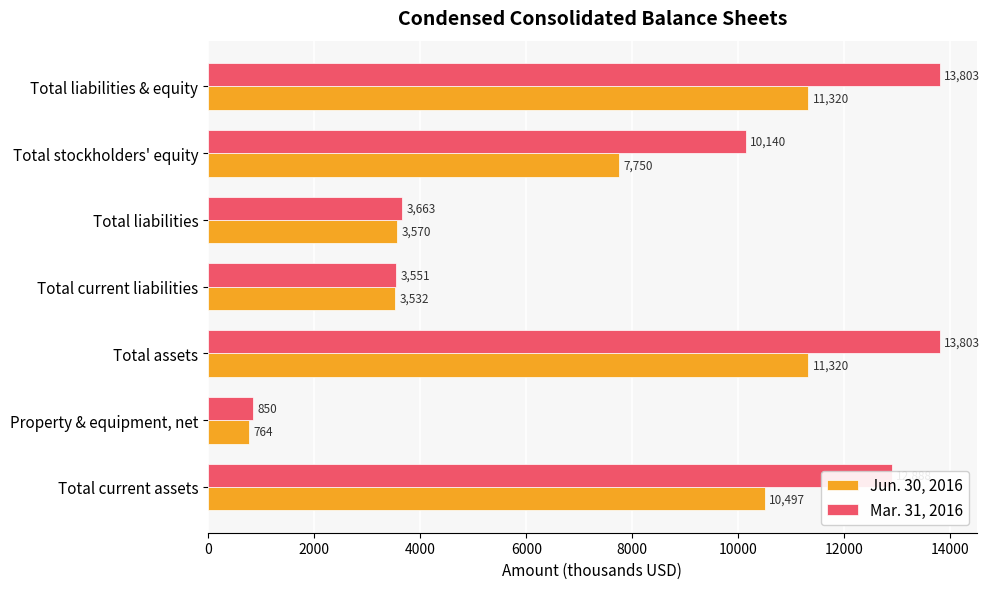

List the series in order of their peak value, highest first.

Mar. 31, 2016, Jun. 30, 2016